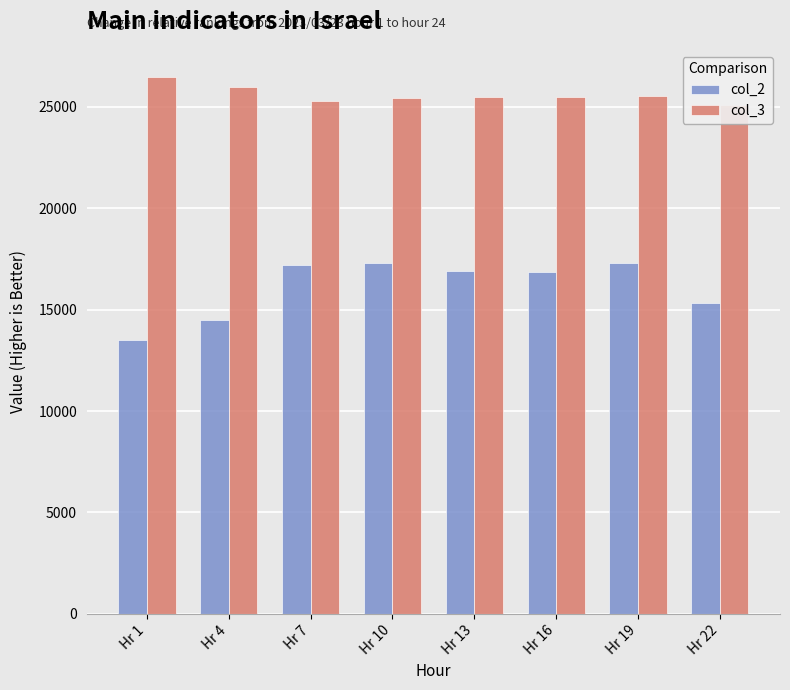

Reading left to right, list all the values displayed in this chart.

col_2: 13525	14468	17183	17316	16924	16856	17323	15343
col_3: 26495	25996	25288	25430	25491	25504	25530	25104